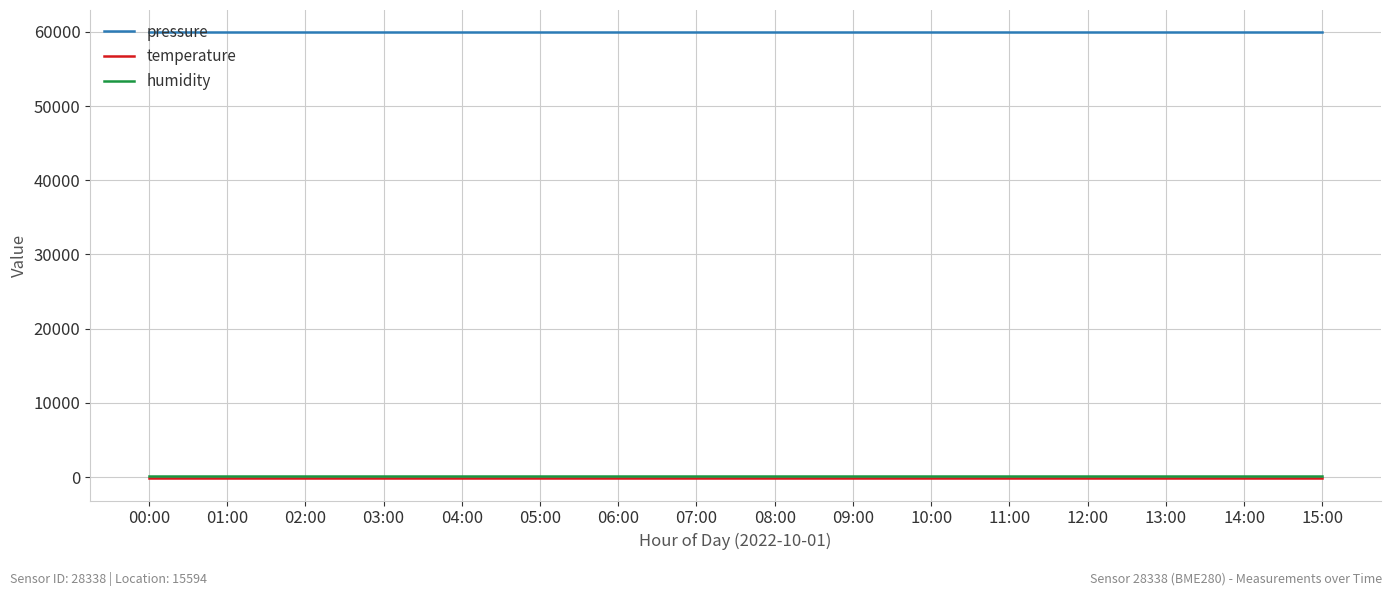

True or false: temperature and pressure intersect in this chart.

False